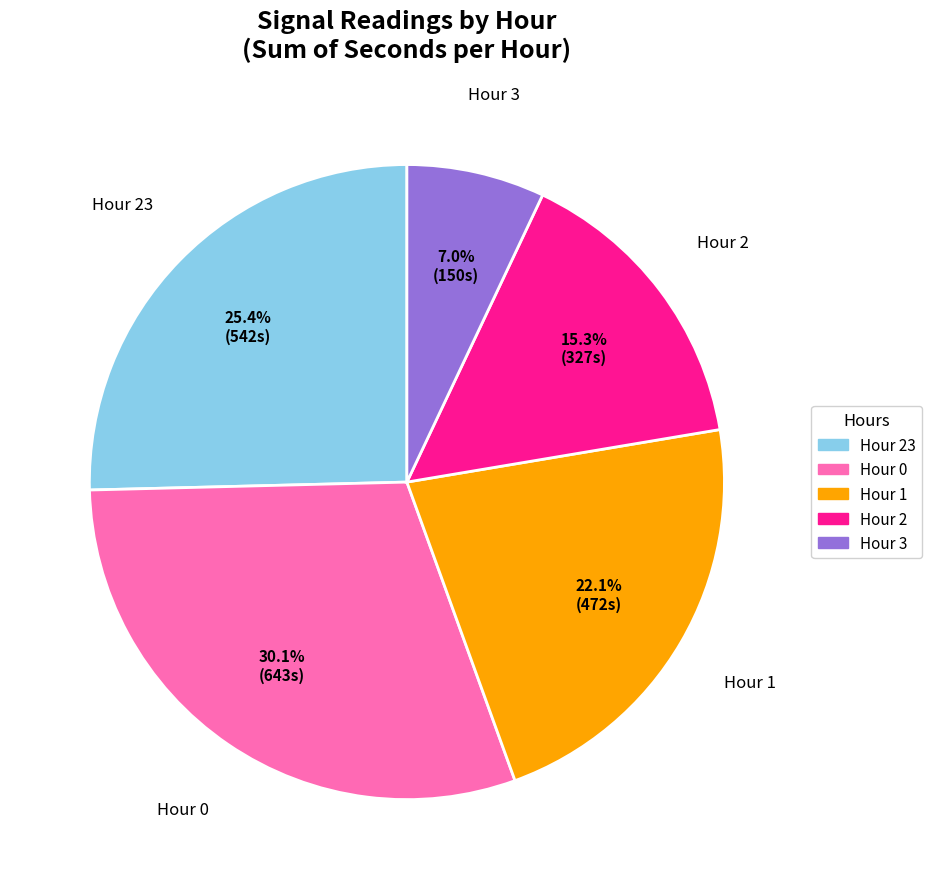

How many segments does this pie chart have?

5